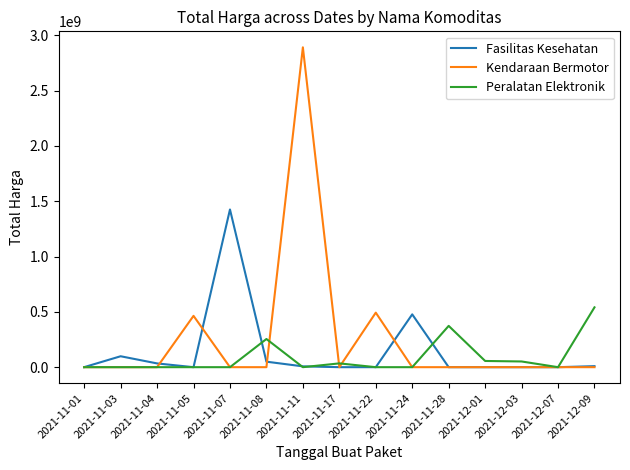

What are all the series names shown in the legend?

Fasilitas Kesehatan, Kendaraan Bermotor, Peralatan Elektronik